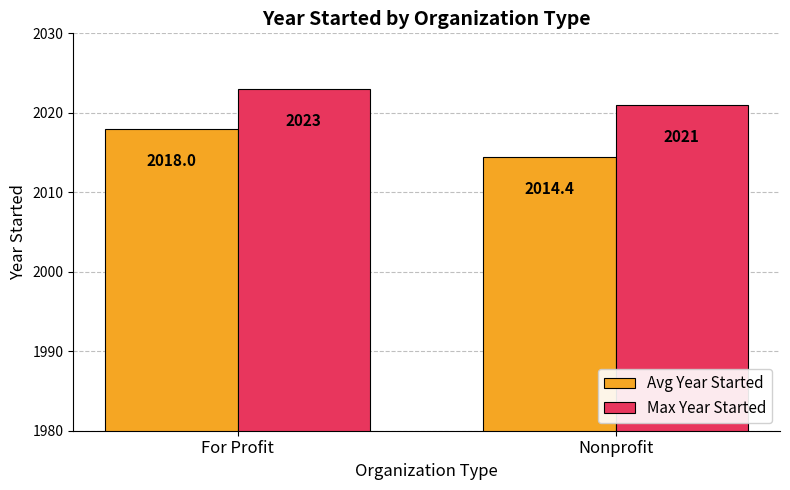

What is the label of the 2nd bar from the left?

Nonprofit